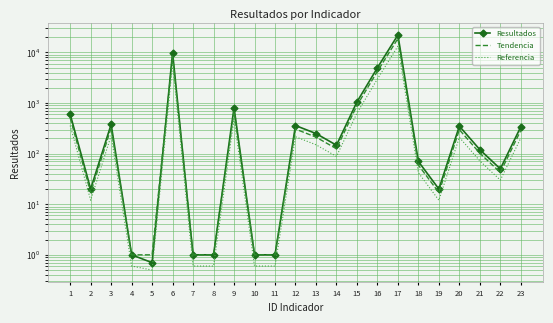

Count the number of categories in the chart.

23